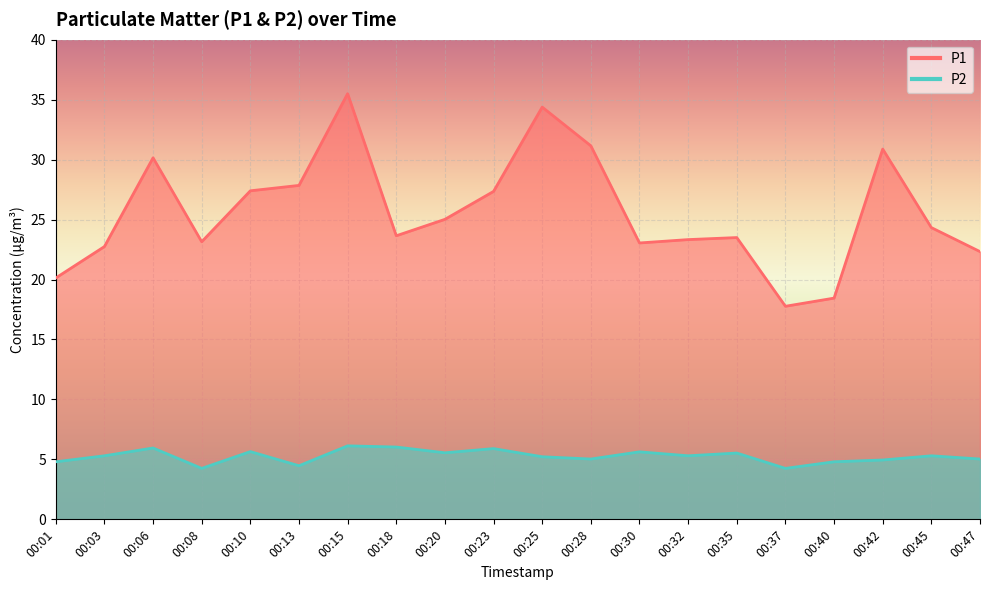

True or false: P2 and P1 cross at least once.

False